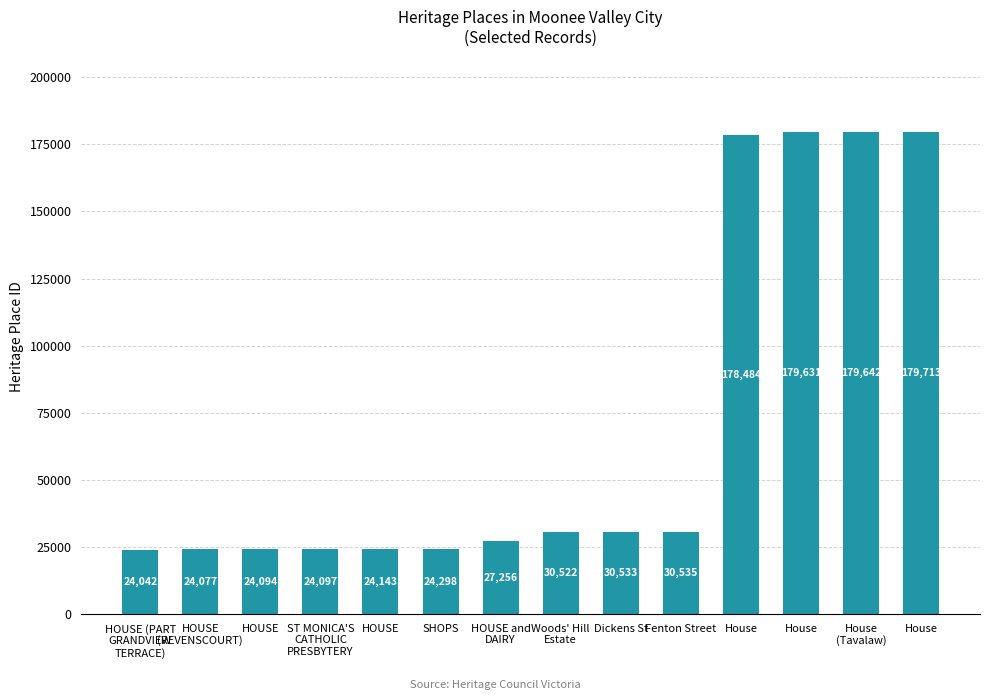

How many data points does each series have?

14